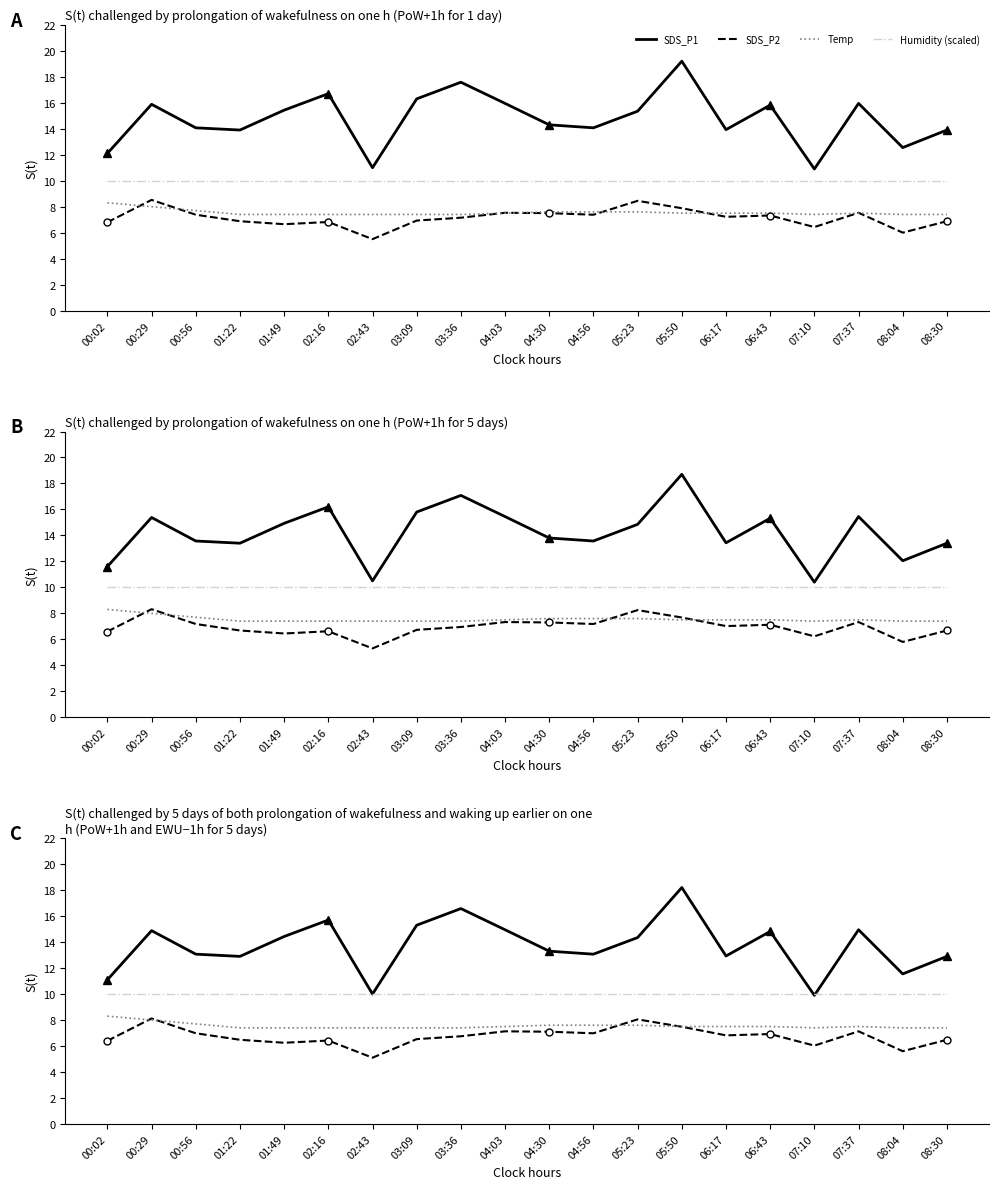

Rank the series by their maximum value, from lowest to highest.

SDS_P2, Temp, Humidity (scaled), SDS_P1